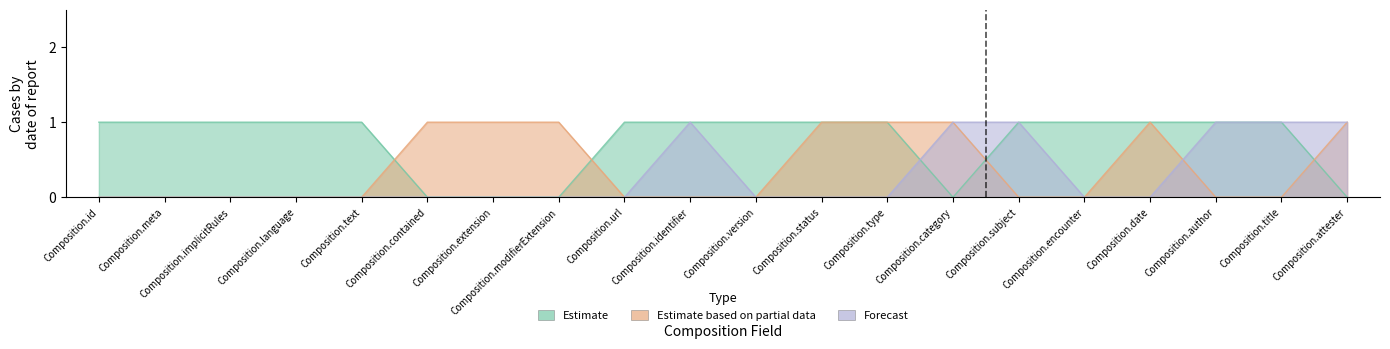

Where do Estimate and Forecast first cross each other?

Composition.type and Composition.category